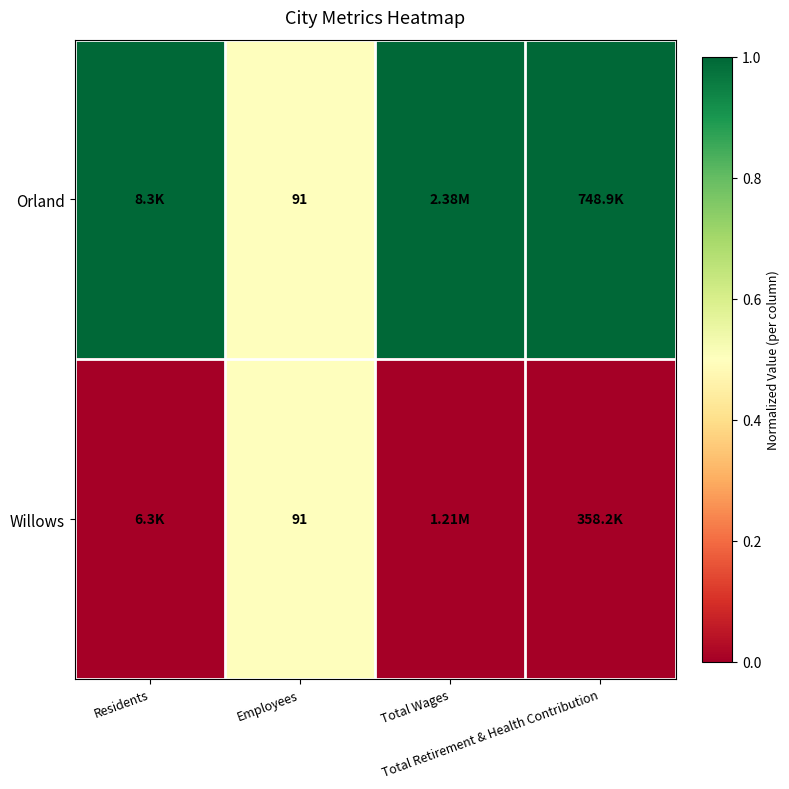

The value of Willows at Total Wages is 0.0. True or false?

True